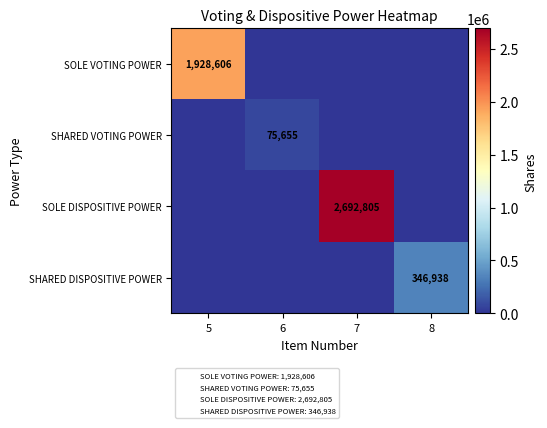

At which category is the sum across all series the highest?

7